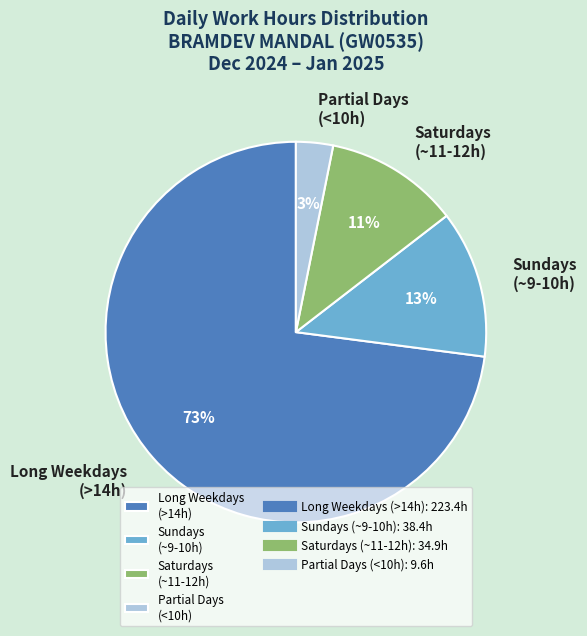

Between Sundays (~9-10h) and Long Weekdays (>14h), which is larger?

Long Weekdays (>14h)